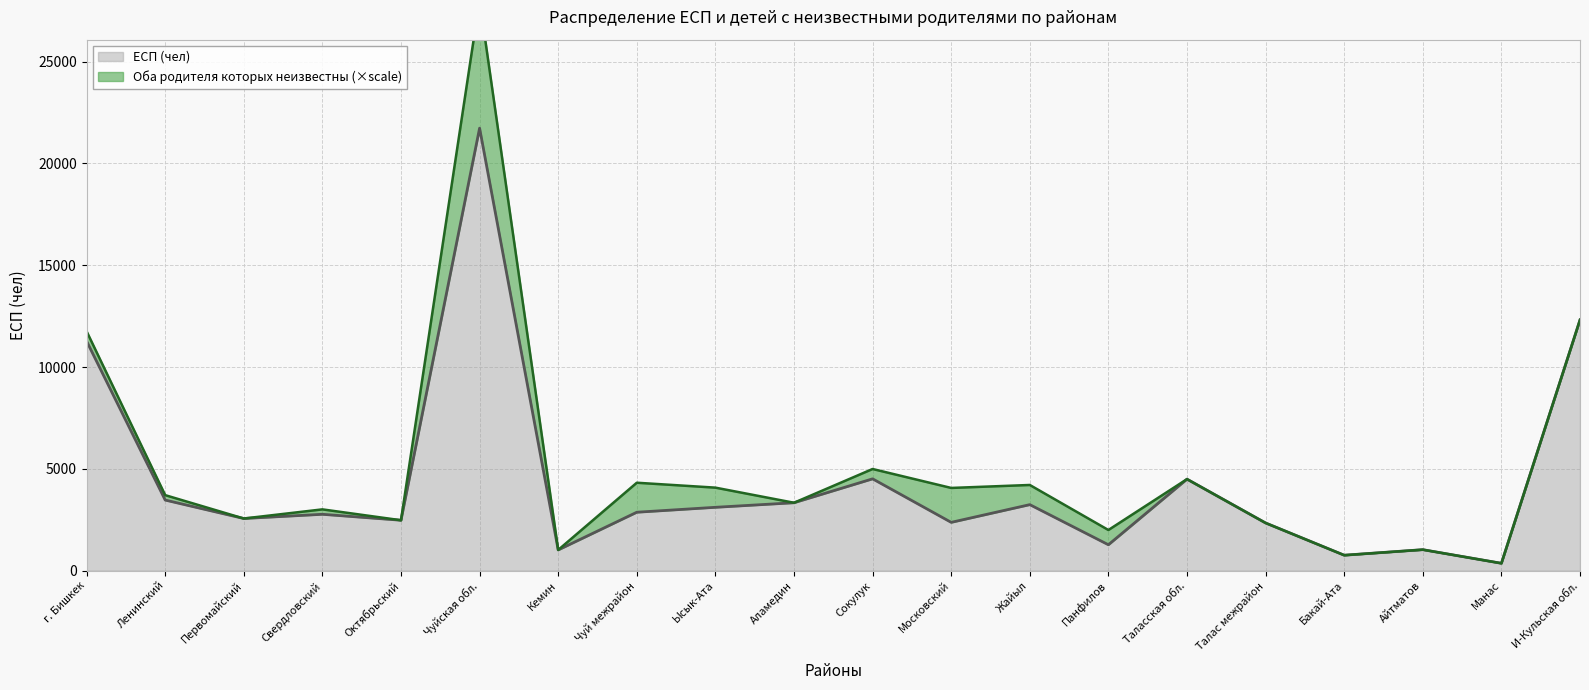

What is the difference between the second highest and second lowest values?

11557